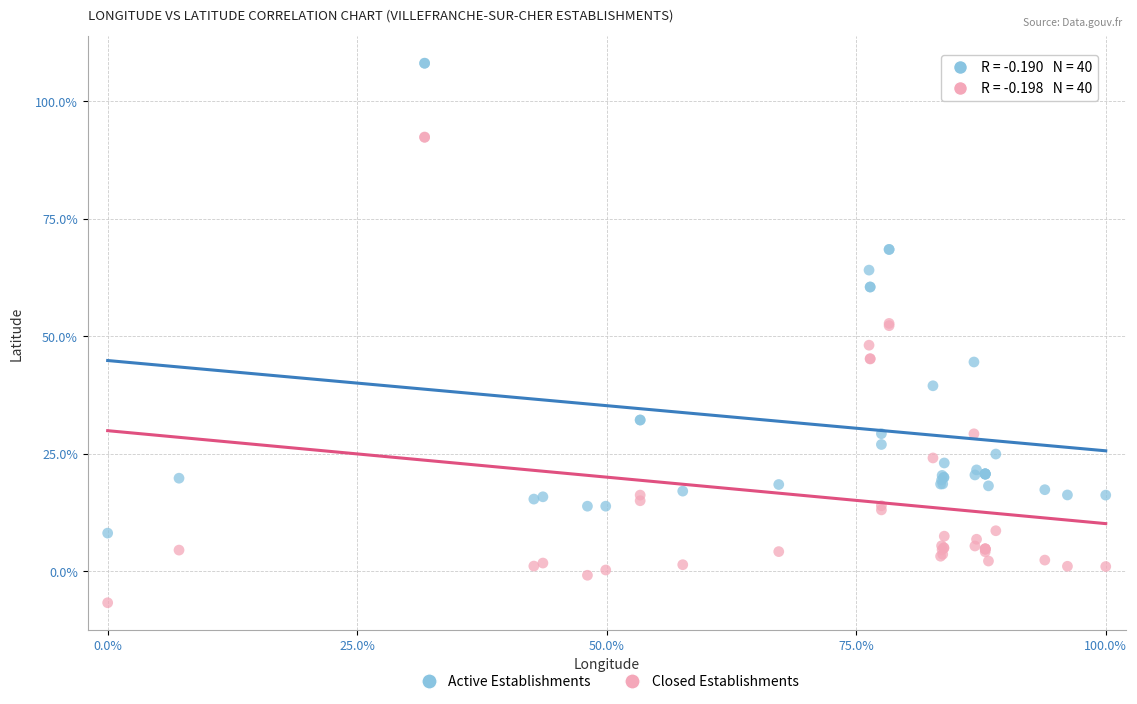

Which series reaches the maximum Y coordinate?

Active Establishments